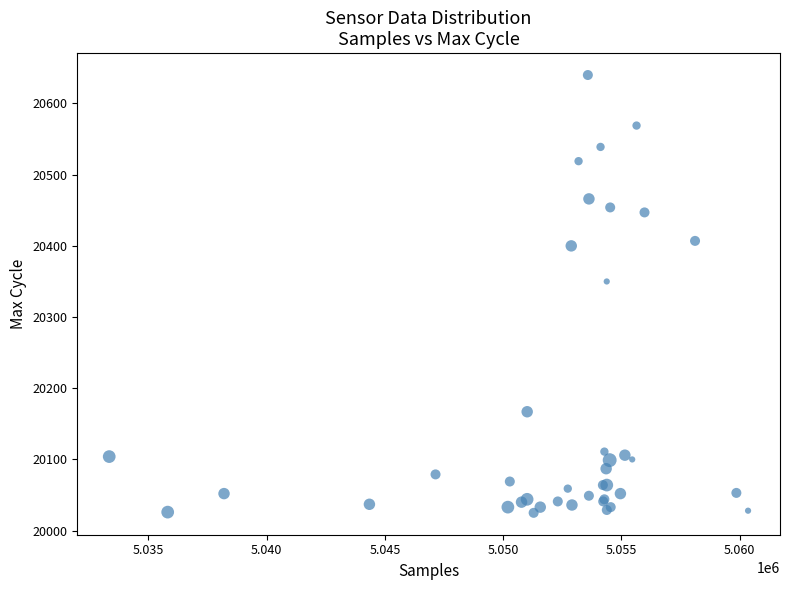

What Y value in the scatter plot is closest to 20332?

20350